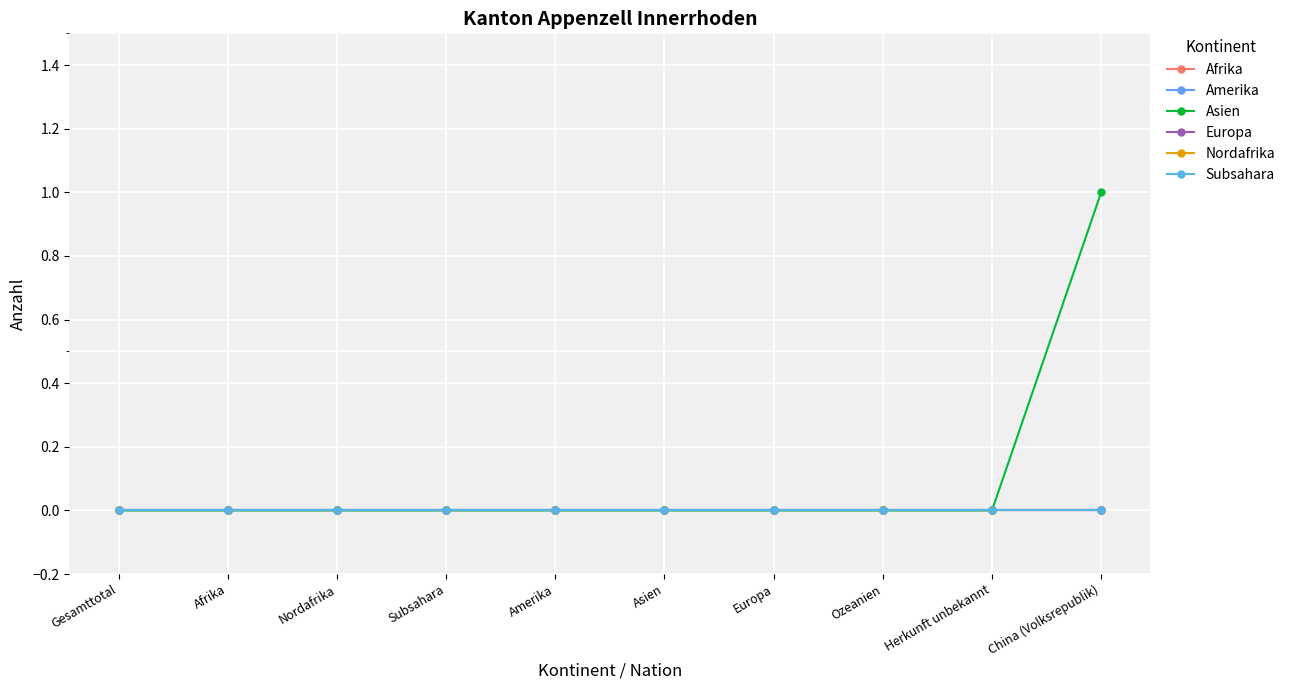

Is this an area chart (filled region under the line)?

No